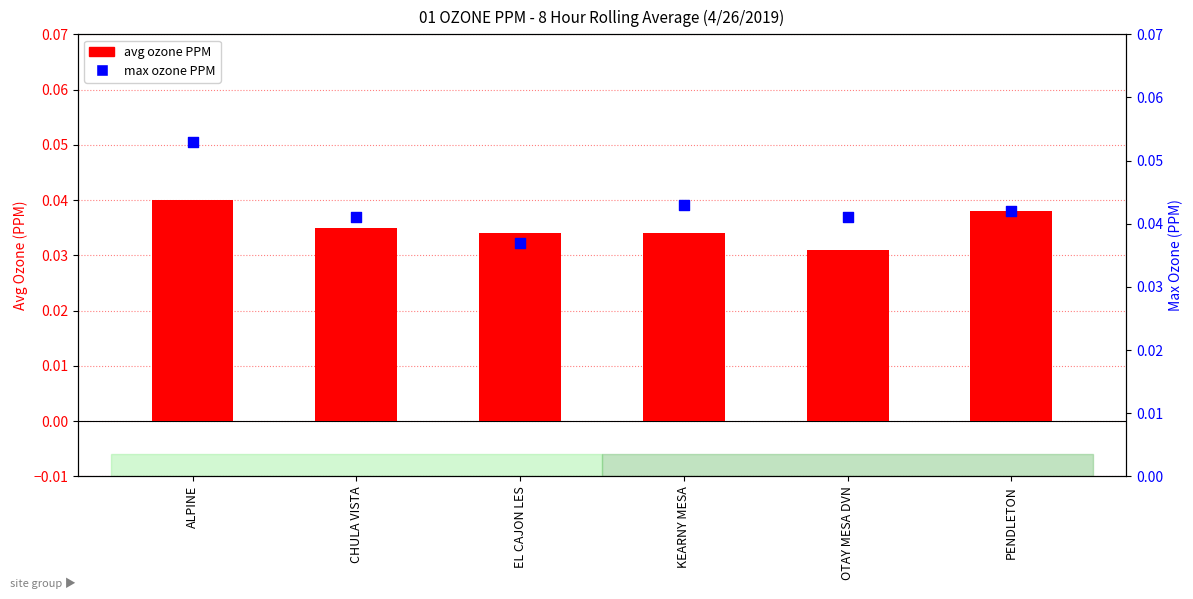

At which category is the sum across all series the highest?

ALPINE